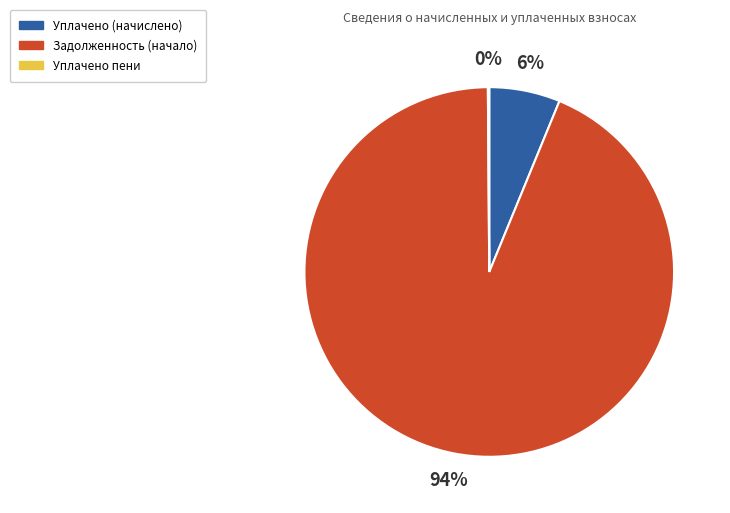

To the nearest percent, what is the difference between the largest and smallest slice percentages?

94%